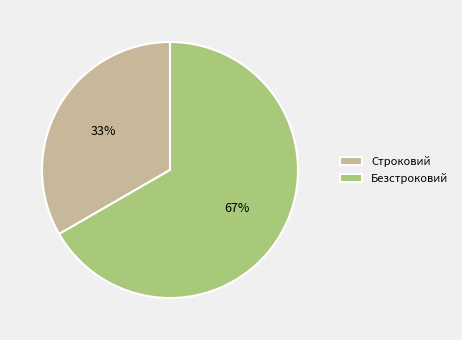

Is it true that Строковий is 25% of the pie?

False